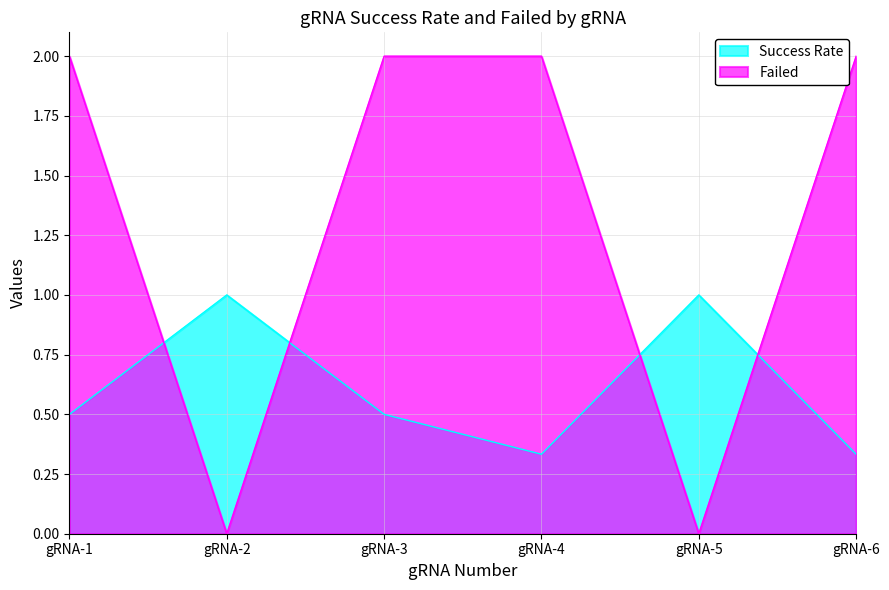

Is it true that Success Rate equals 1.0 at gRNA-5?

True